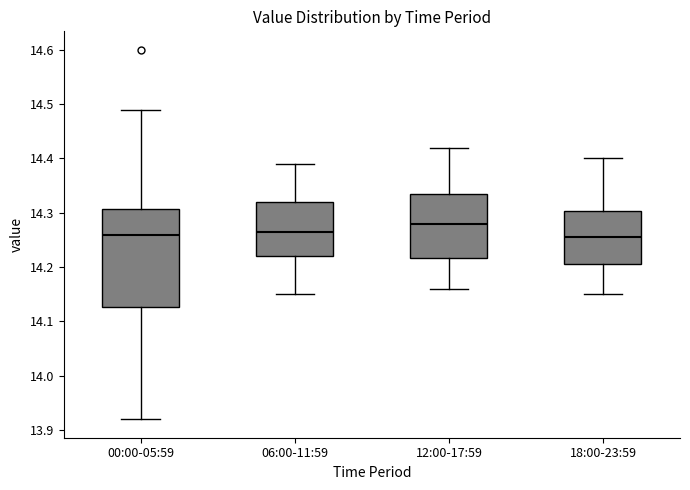

Comparing the boxes themselves (not the whiskers), which one is the tallest?

00:00-05:59